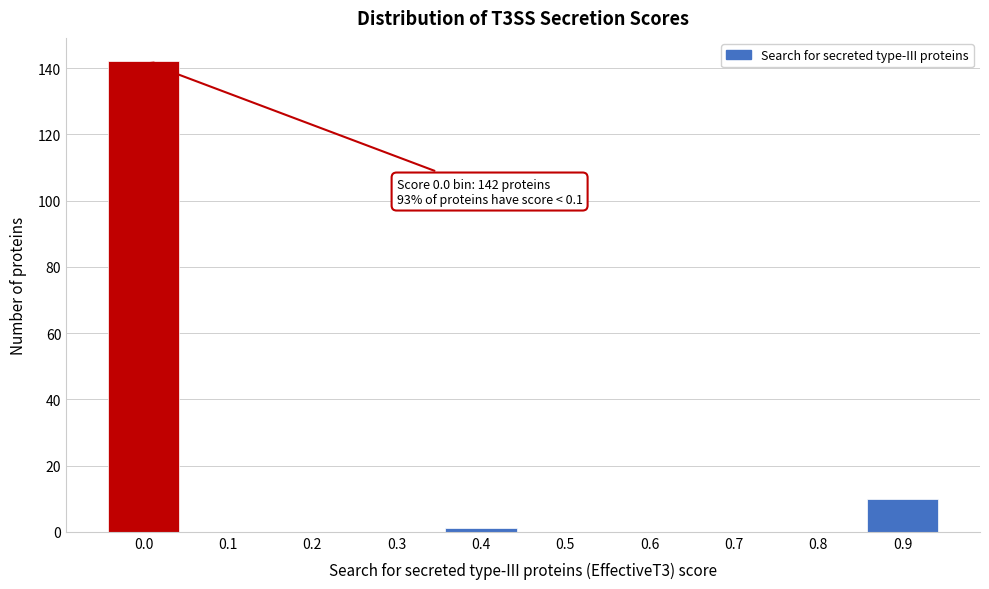

Reading left to right, what are all the values shown in this chart?

0.0=142	0.1=0	0.2=0	0.3=0	0.4=1	0.5=0	0.6=0	0.7=0	0.8=0	0.9=10